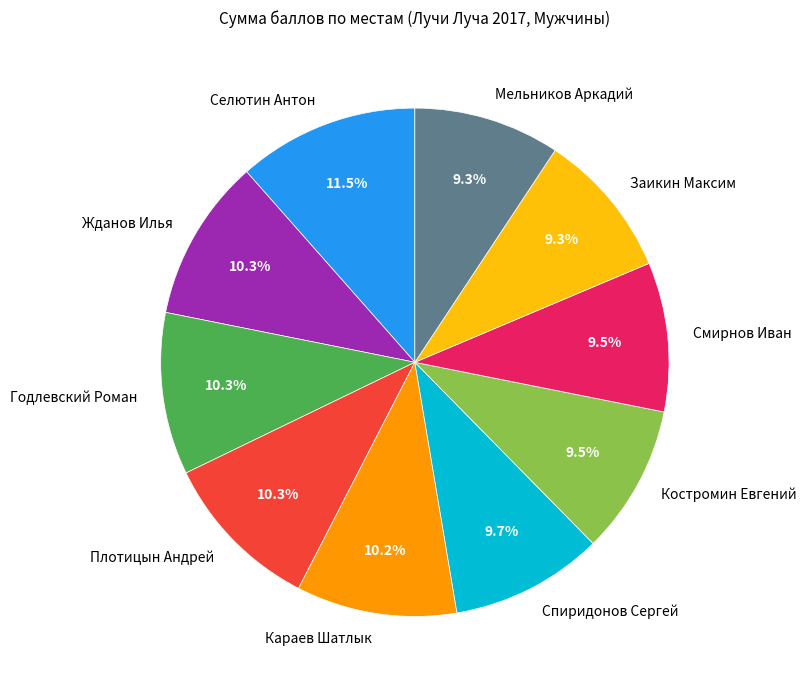

To the nearest percent, what is the average slice percentage?

10%